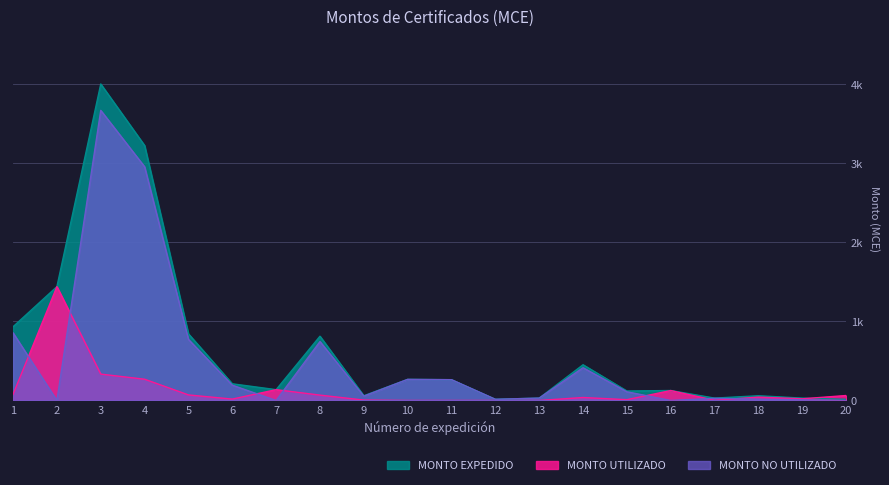

What is the approximate value of MONTO NO UTILIZADO at 18?

17.4